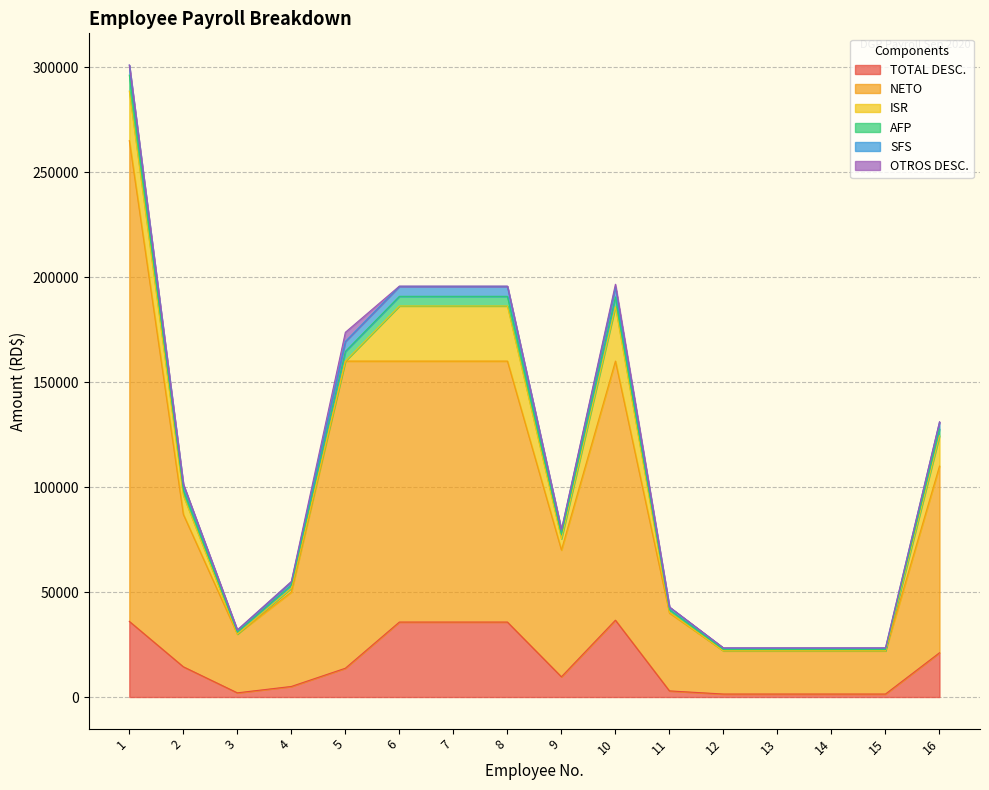

Where is the first local minimum for NETO?

3